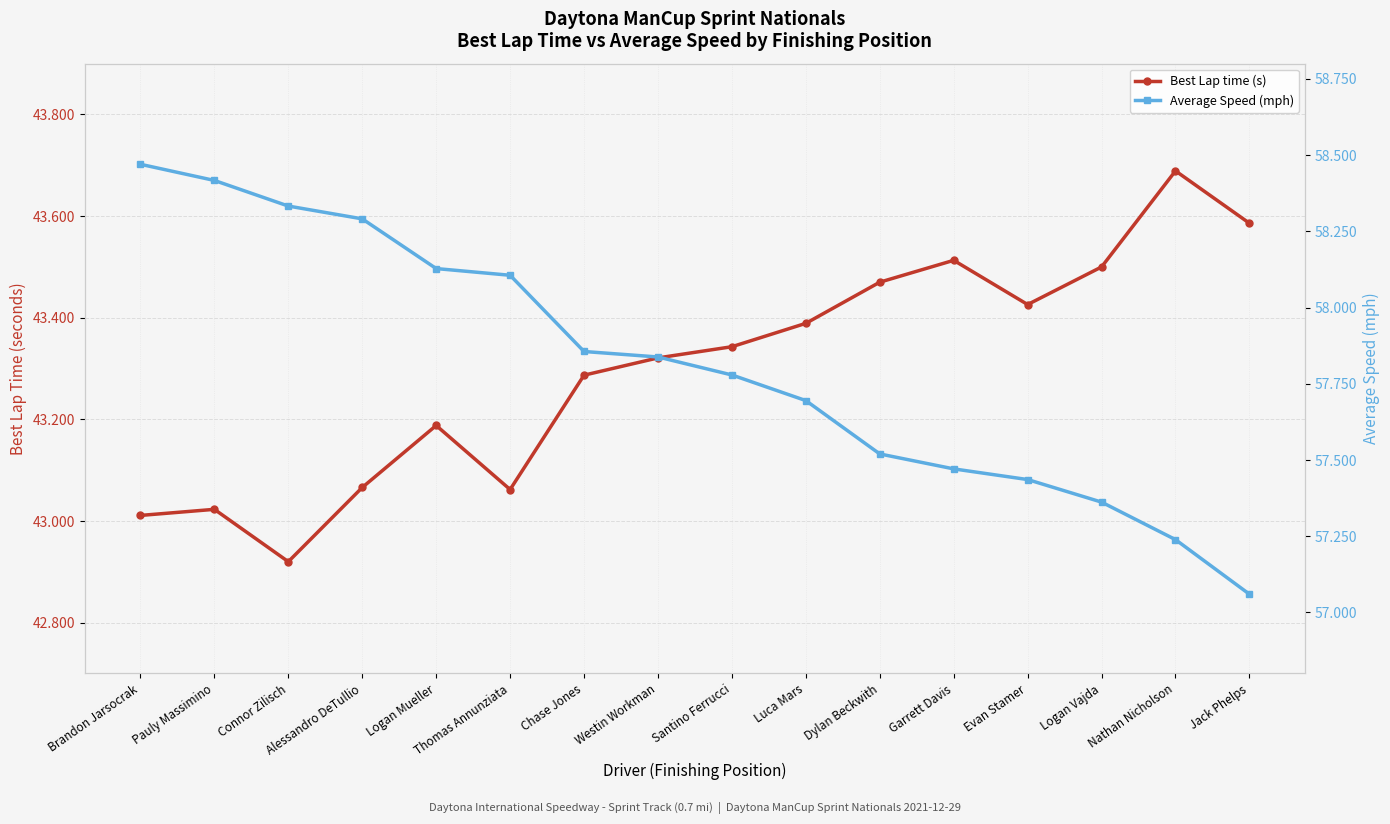

At how many categories does at least one series exceed 55?

16